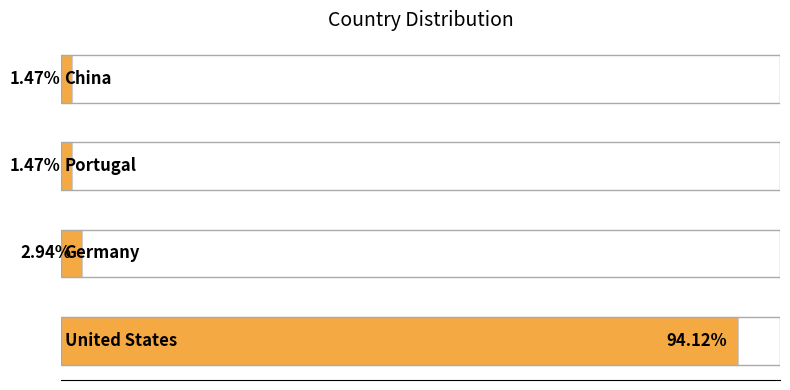

Are the bars horizontal?

Yes